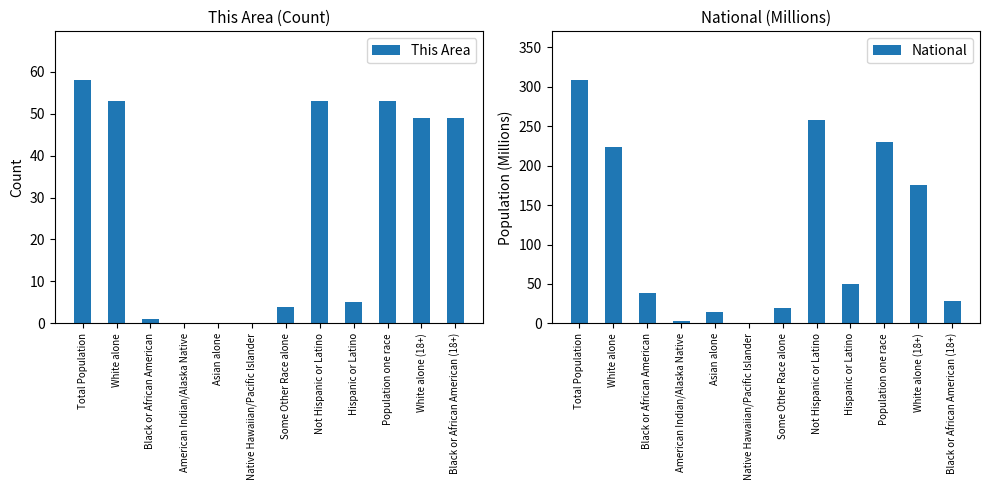

What are all the series names shown in the legend?

This Area, National